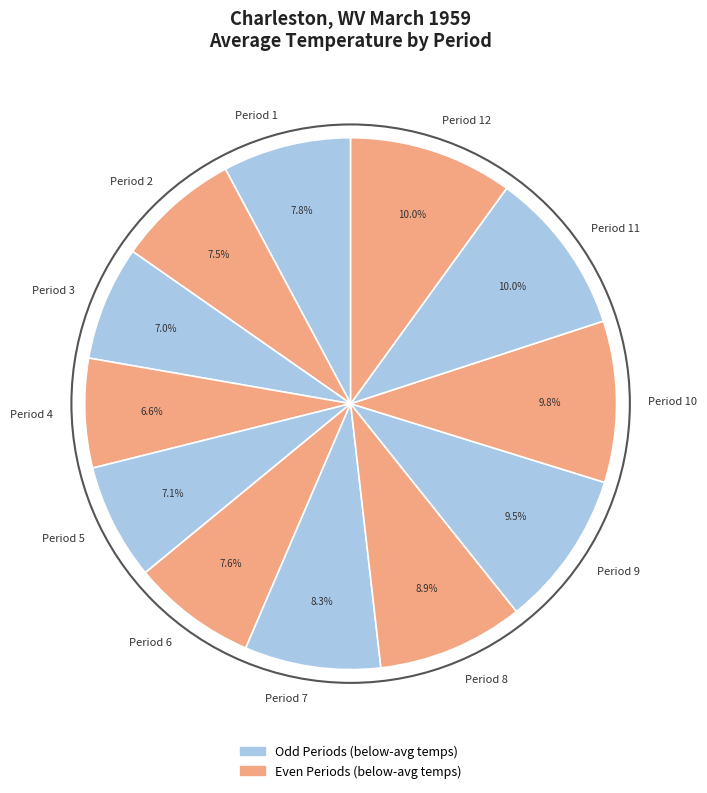

Is there any slice that represents more than half of the pie?

No